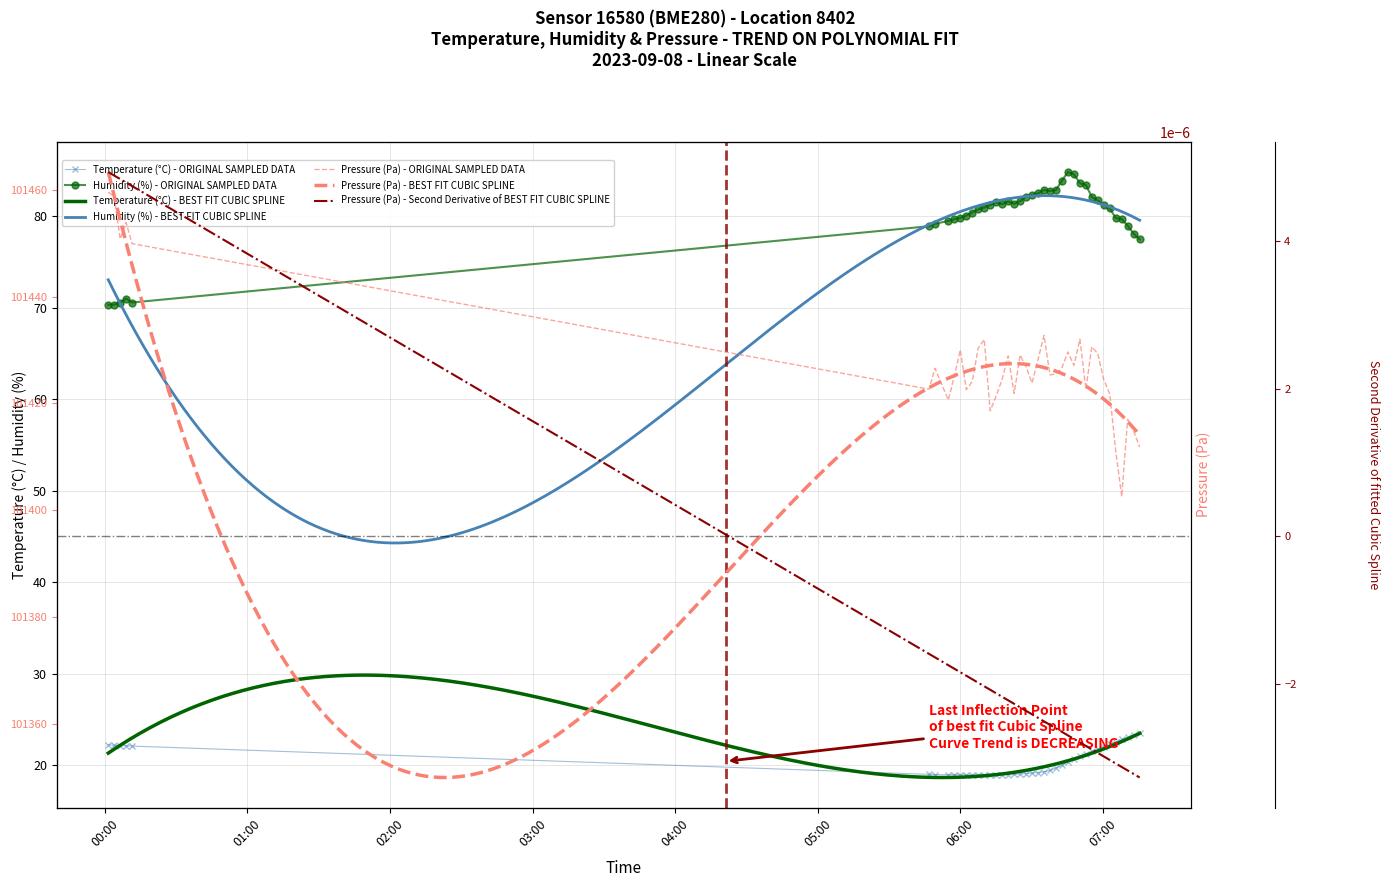

What is the value of the humidity point at the 8th from the left?

79.5